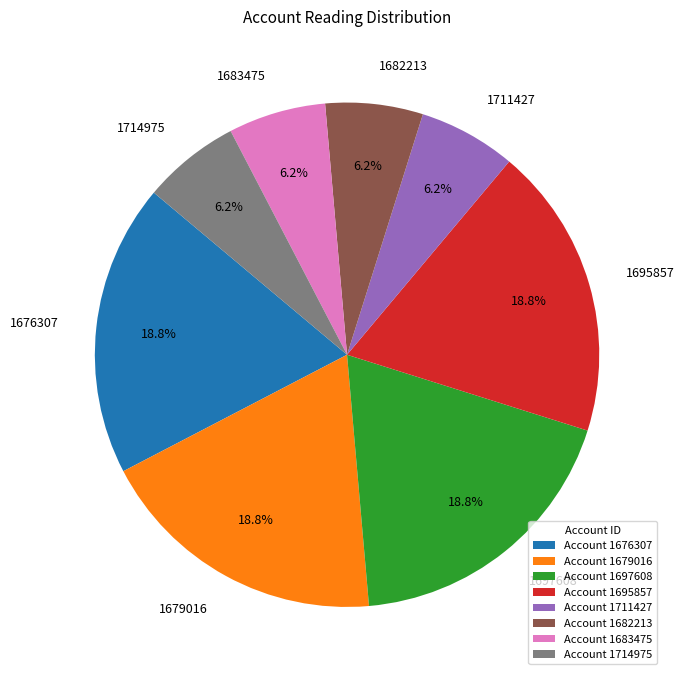

Do 1679016 and 1697608 together represent more than half of the pie?

No